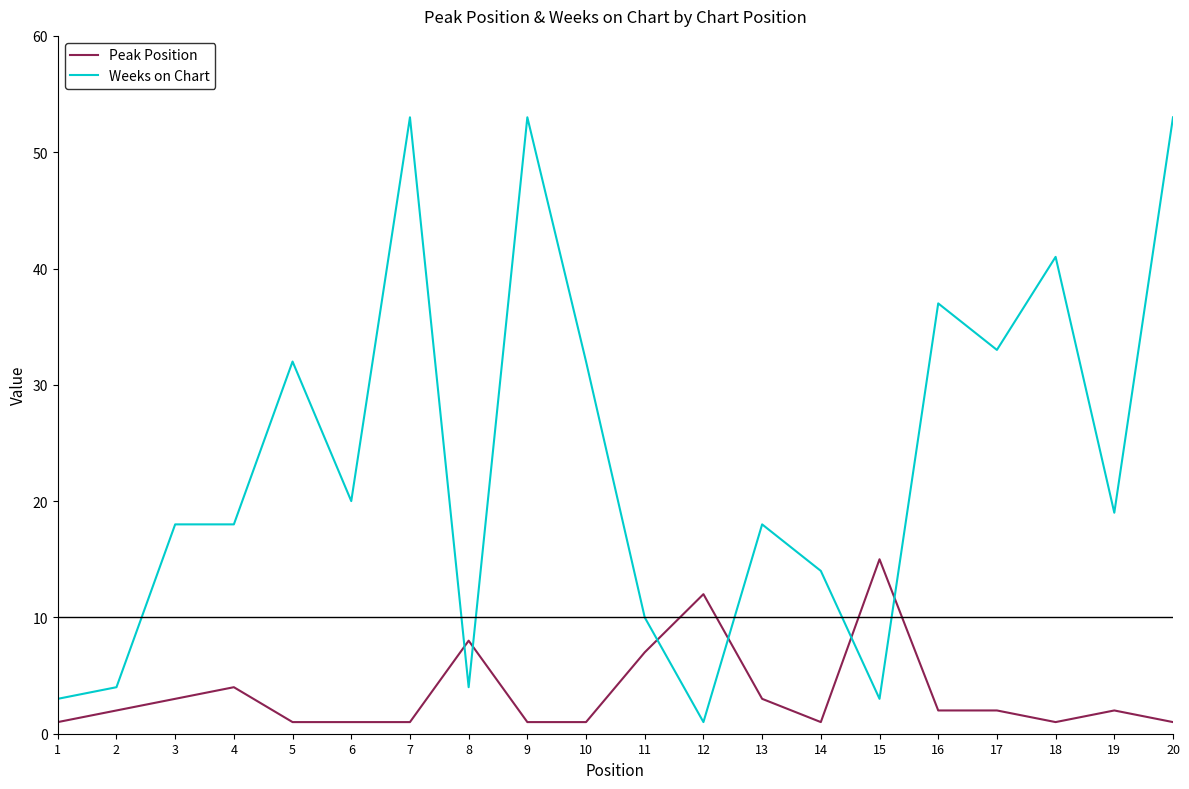

Which series changed the most between 5 and 16?

Weeks on Chart